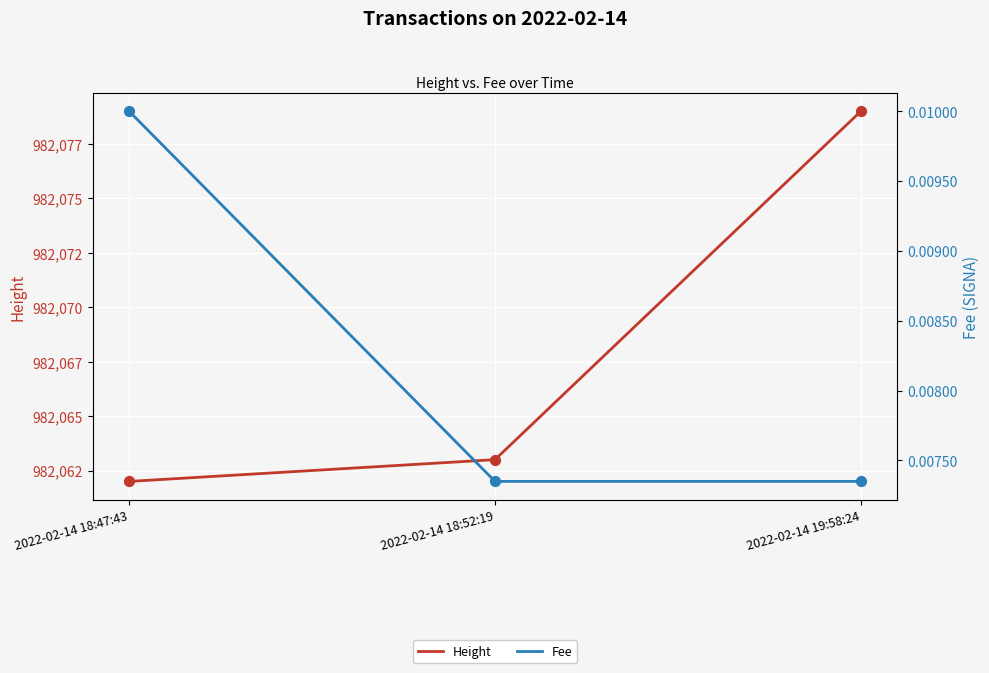

What are all the series names shown in the legend?

Height, Fee